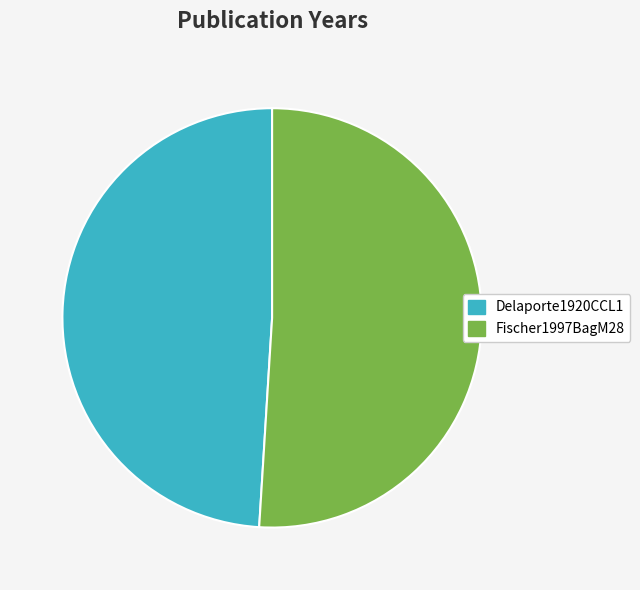

Is Delaporte1920CCL1 the majority of the pie?

No